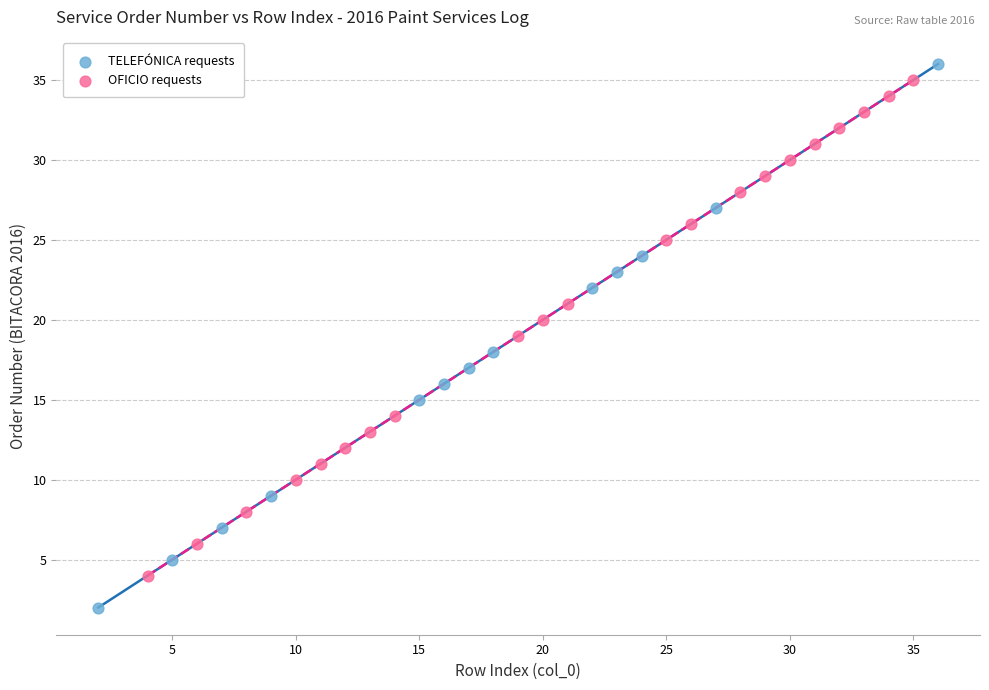

Which series contains the lowest Y value?

TELEFÓNICA requests